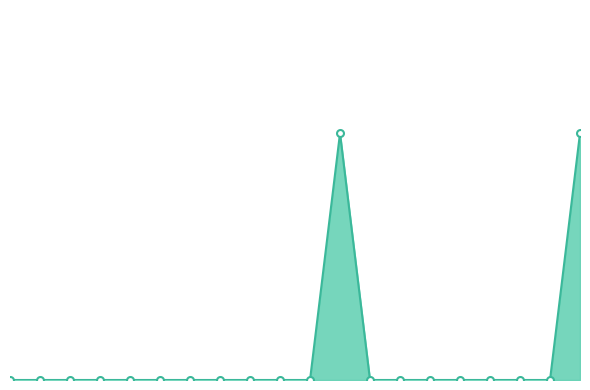

How many lines are shown in the chart?

1